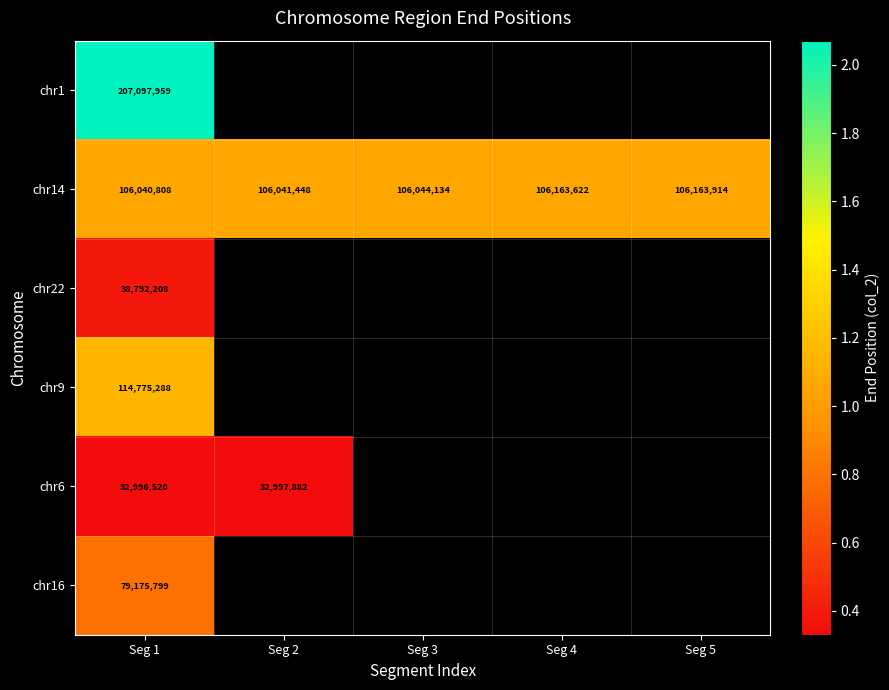

Is the value of chr22 at Seg 1 greater than the value of chr1 at Seg 1?

No